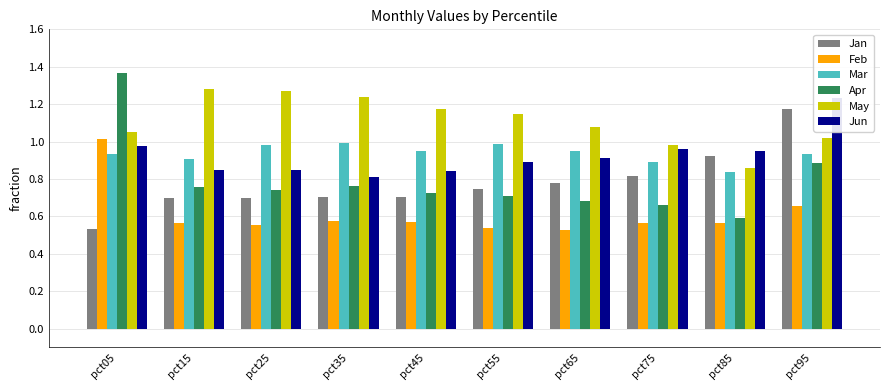

Rank the categories by May value from lowest to highest.

pct85, pct75, pct95, pct05, pct65, pct55, pct45, pct35, pct25, pct15